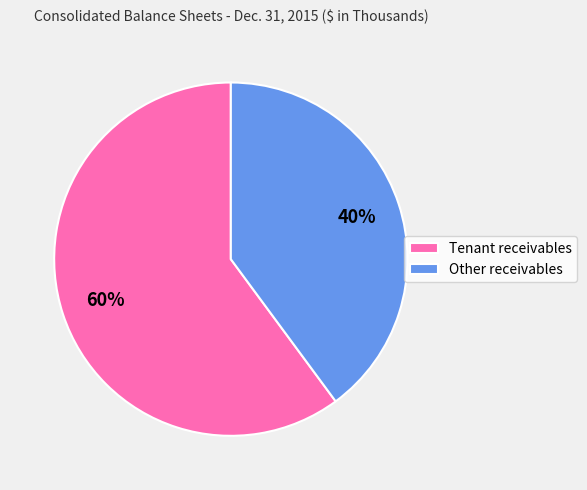

To the nearest percent, what is the difference between the largest and smallest slice percentages?

20%